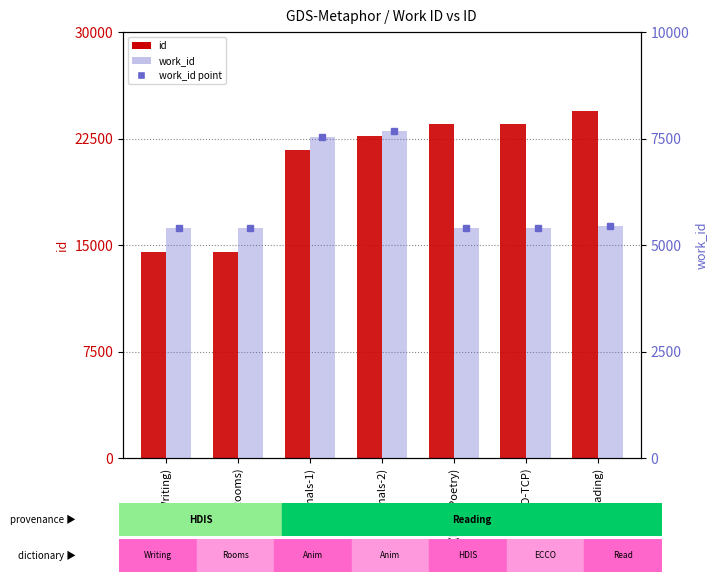

What is the spread (max minus min) of values at (Reading)?

18960